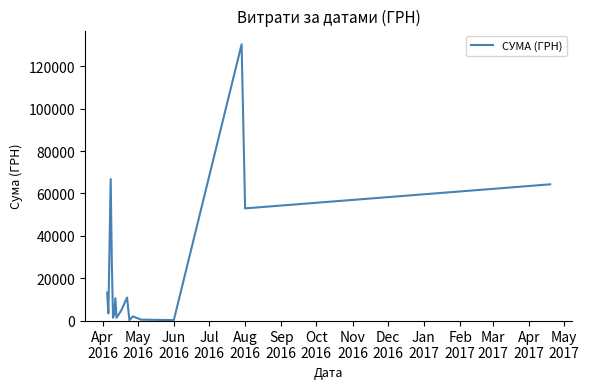

What is the greatest value displayed?

130379.7